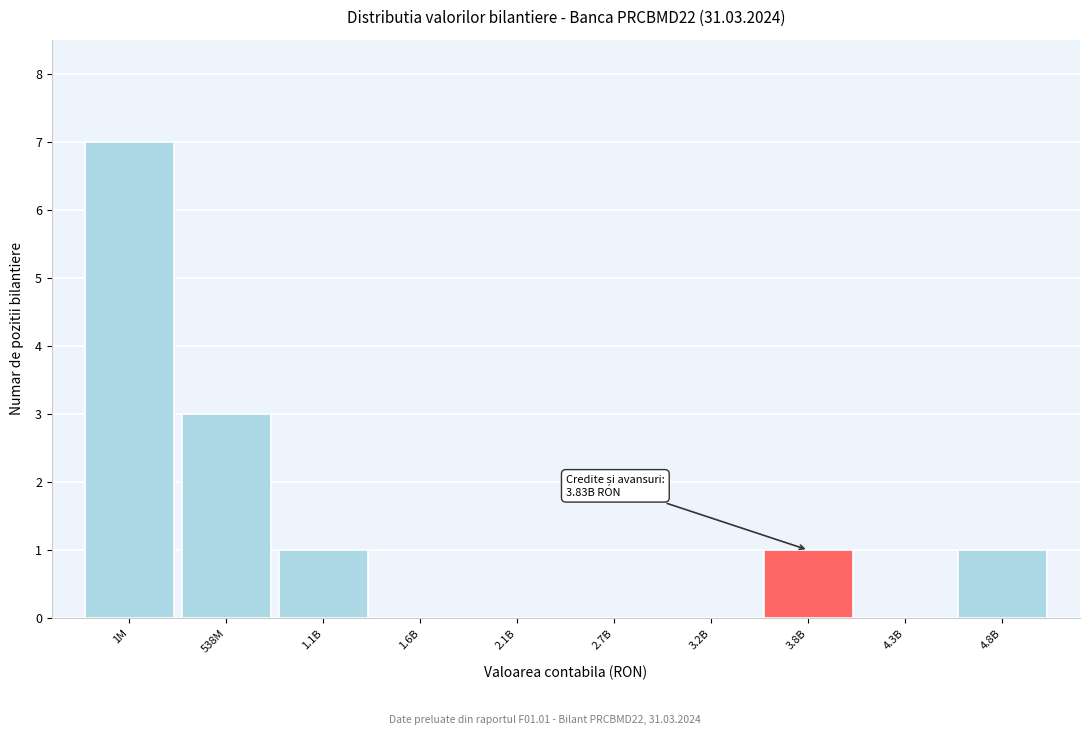

Reading left to right, list all the values displayed in this chart.

1M=7	538M=3	1.1B=1	1.6B=0	2.1B=0	2.7B=0	3.2B=0	3.8B=1	4.3B=0	4.8B=1